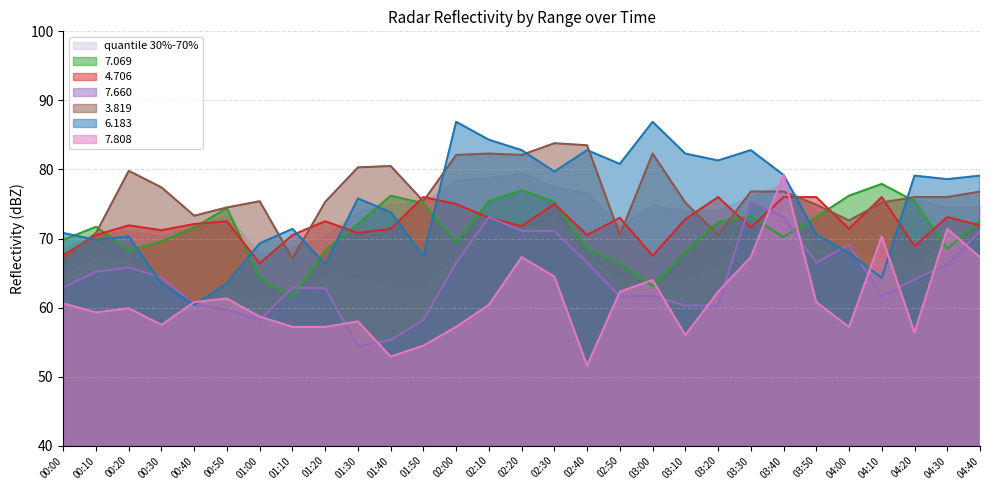

Which has a higher value, 01:10 or 04:40?

04:40